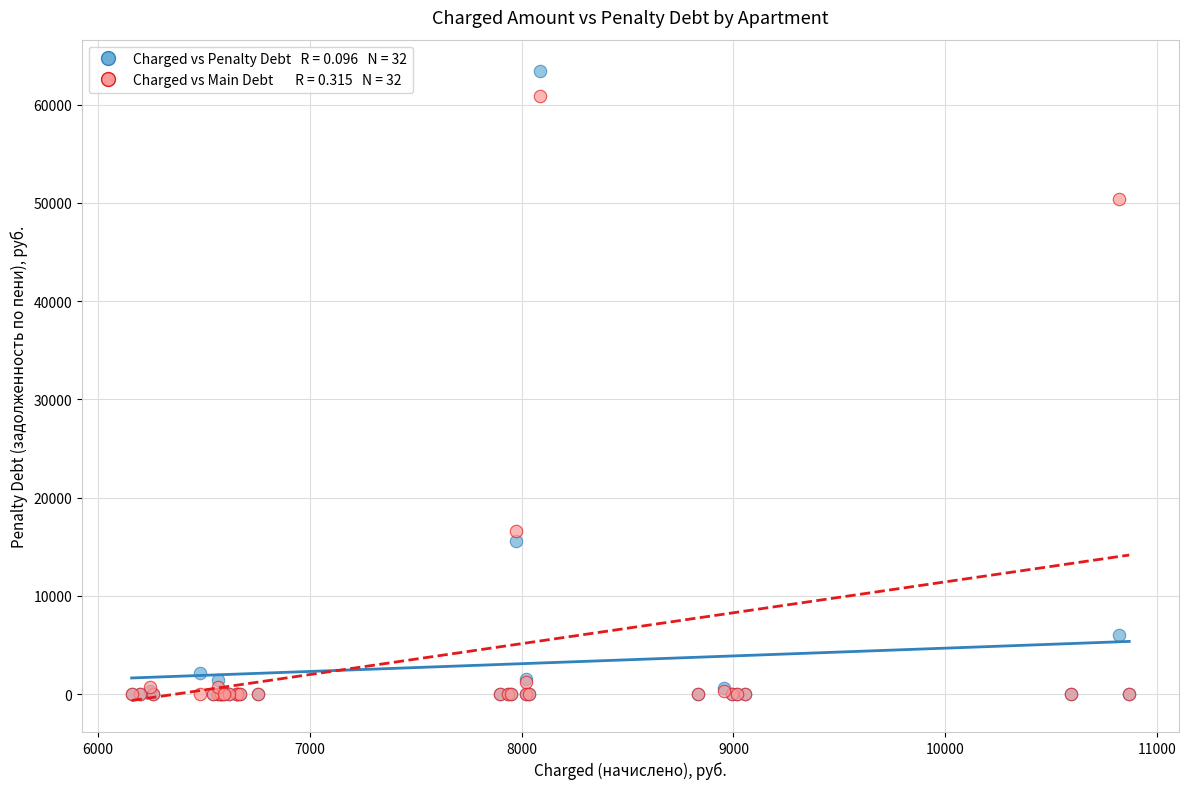

Across all series, what Y value is closest to 31697?

16662.0